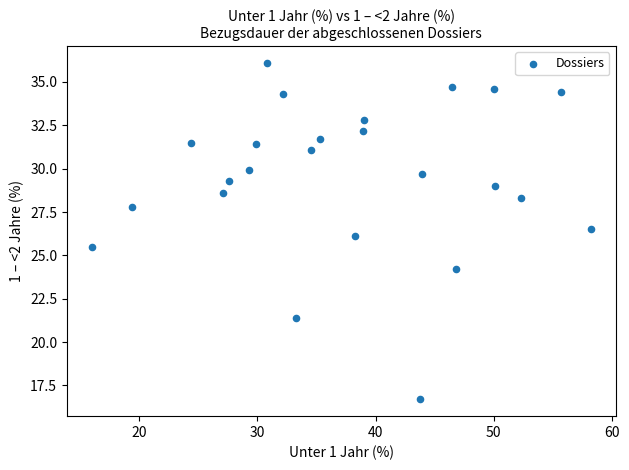

What is the range of Y values (max minus min)?

19.4